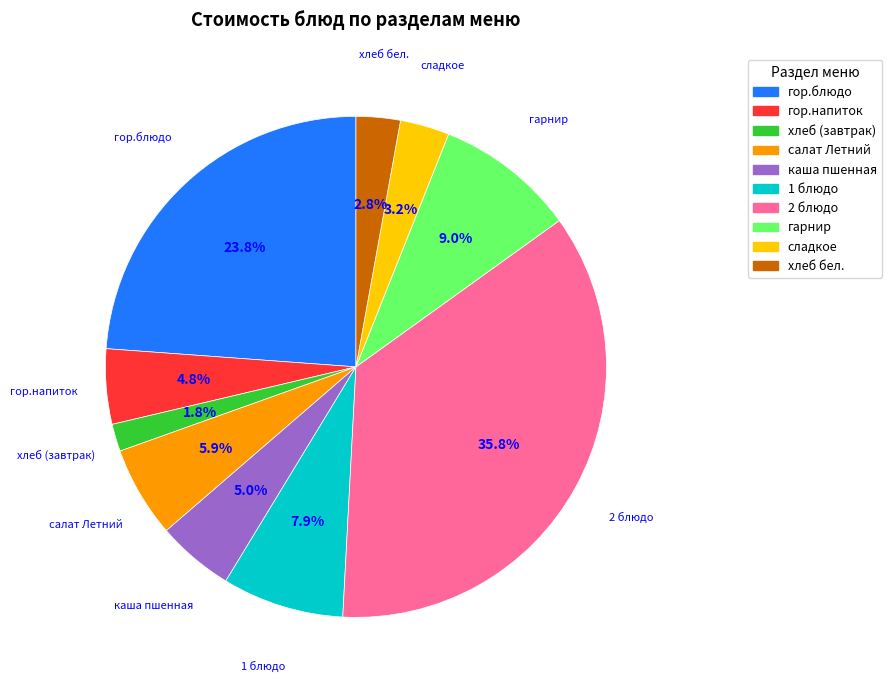

Is каша пшенная the majority of the pie?

No